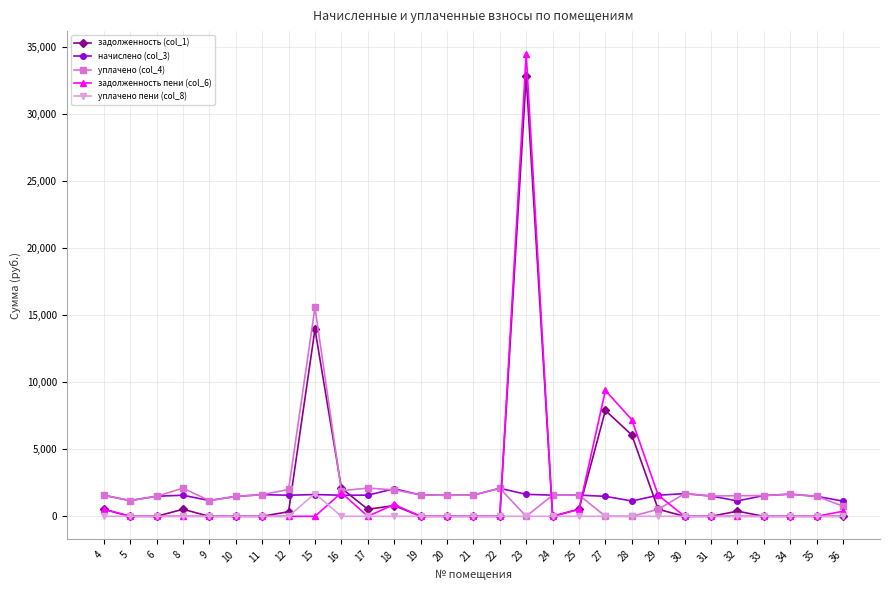

Count the number of categories in the chart.

29